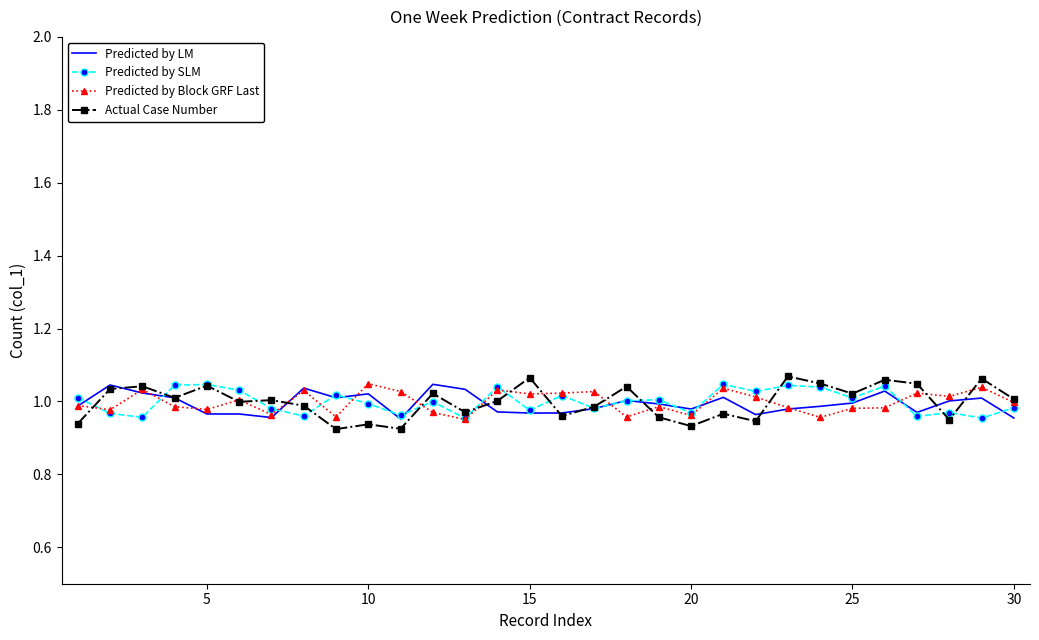

Which series has the largest range (max minus min)?

Actual Case Number